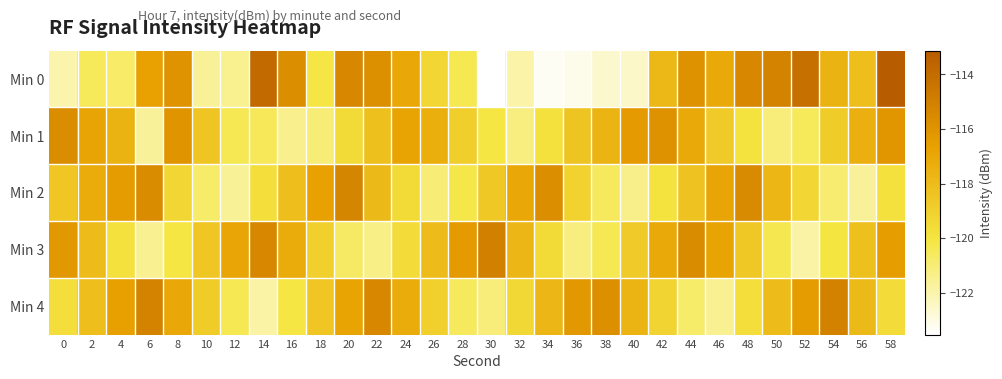

Reading left to right, extract all data points from this chart.

Min 0: 0=-122.0	2=-120.5	4=-120.8	6=-116.7	8=-116.0	10=-121.6	12=-121.5	14=-113.9	16=-115.7	18=-120.1	20=-115.4	22=-115.8	24=-117.0	26=-119.3	28=-120.3	30=-123.5	32=-121.9	34=-123.3	36=-123.1	38=-122.6	40=-122.5	42=-117.8	44=-115.9	46=-117.1	48=-115.4	50=-115.2	52=-114.2	54=-117.6	56=-118.1	58=-113.1
Min 1: 0=-115.7	2=-116.8	4=-117.6	6=-121.7	8=-116.0	10=-118.5	12=-120.4	14=-120.5	16=-121.5	18=-121.0	20=-119.5	22=-118.2	24=-116.8	26=-117.3	28=-118.9	30=-120.1	32=-121.2	34=-119.8	36=-118.4	38=-117.6	40=-116.3	42=-115.9	44=-117.1	46=-118.7	48=-119.9	50=-121.1	52=-120.5	54=-118.8	56=-117.4	58=-116.1
Min 2: 0=-118.5	2=-117.2	4=-116.4	6=-115.6	8=-119.3	10=-120.8	12=-121.6	14=-119.7	16=-118.1	18=-116.7	20=-115.3	22=-117.9	24=-119.5	26=-121.0	28=-120.2	30=-118.6	32=-117.0	34=-115.7	36=-119.1	38=-120.6	40=-121.4	42=-119.9	44=-118.3	46=-116.9	48=-115.5	50=-117.7	52=-119.3	54=-120.9	56=-121.7	58=-119.8
Min 3: 0=-116.2	2=-118.0	4=-119.8	6=-121.5	8=-120.1	10=-118.5	12=-116.9	14=-115.4	16=-117.2	18=-119.0	20=-120.7	22=-121.3	24=-119.6	26=-118.0	28=-116.3	30=-115.0	32=-117.8	34=-119.5	36=-121.2	38=-120.4	40=-118.7	42=-117.1	44=-115.6	46=-116.8	48=-118.6	50=-120.3	52=-121.9	54=-120.0	56=-118.2	58=-116.5
Min 4: 0=-119.7	2=-118.1	4=-116.6	6=-115.2	8=-117.0	10=-118.8	12=-120.4	14=-121.9	16=-120.1	18=-118.5	20=-116.8	22=-115.4	24=-117.2	26=-119.0	28=-120.6	30=-121.1	32=-119.4	34=-117.8	36=-116.2	38=-115.8	40=-117.6	42=-119.2	44=-120.8	46=-121.5	48=-119.7	50=-118.0	52=-116.4	54=-115.1	56=-117.9	58=-119.6